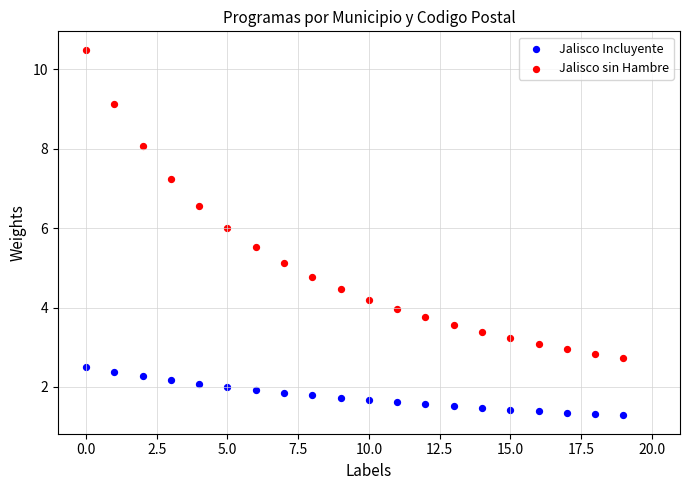

Which series contains the highest Y value?

Jalisco sin Hambre